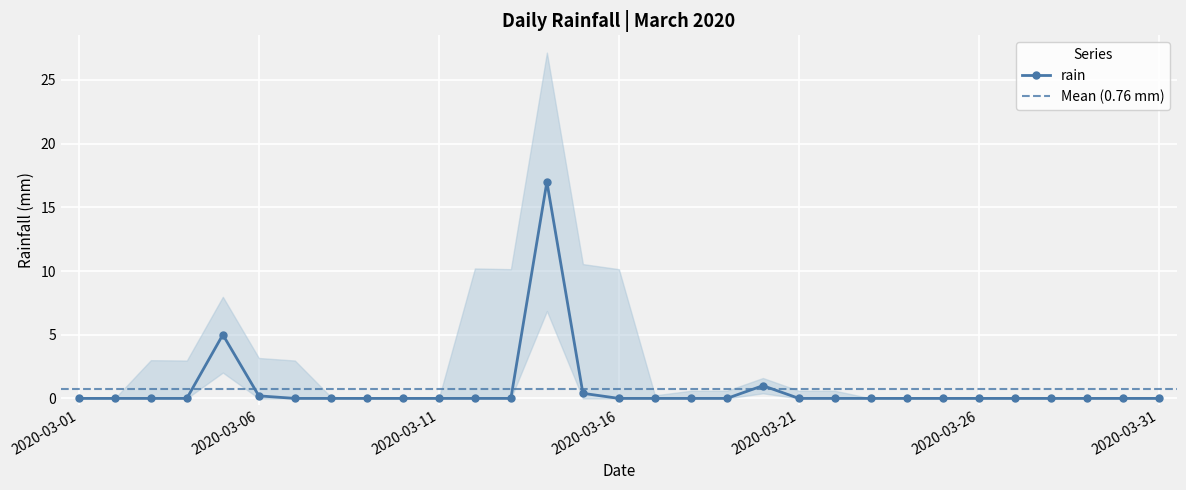

The value at 2020-03-15 is 0.6. True or false?

False